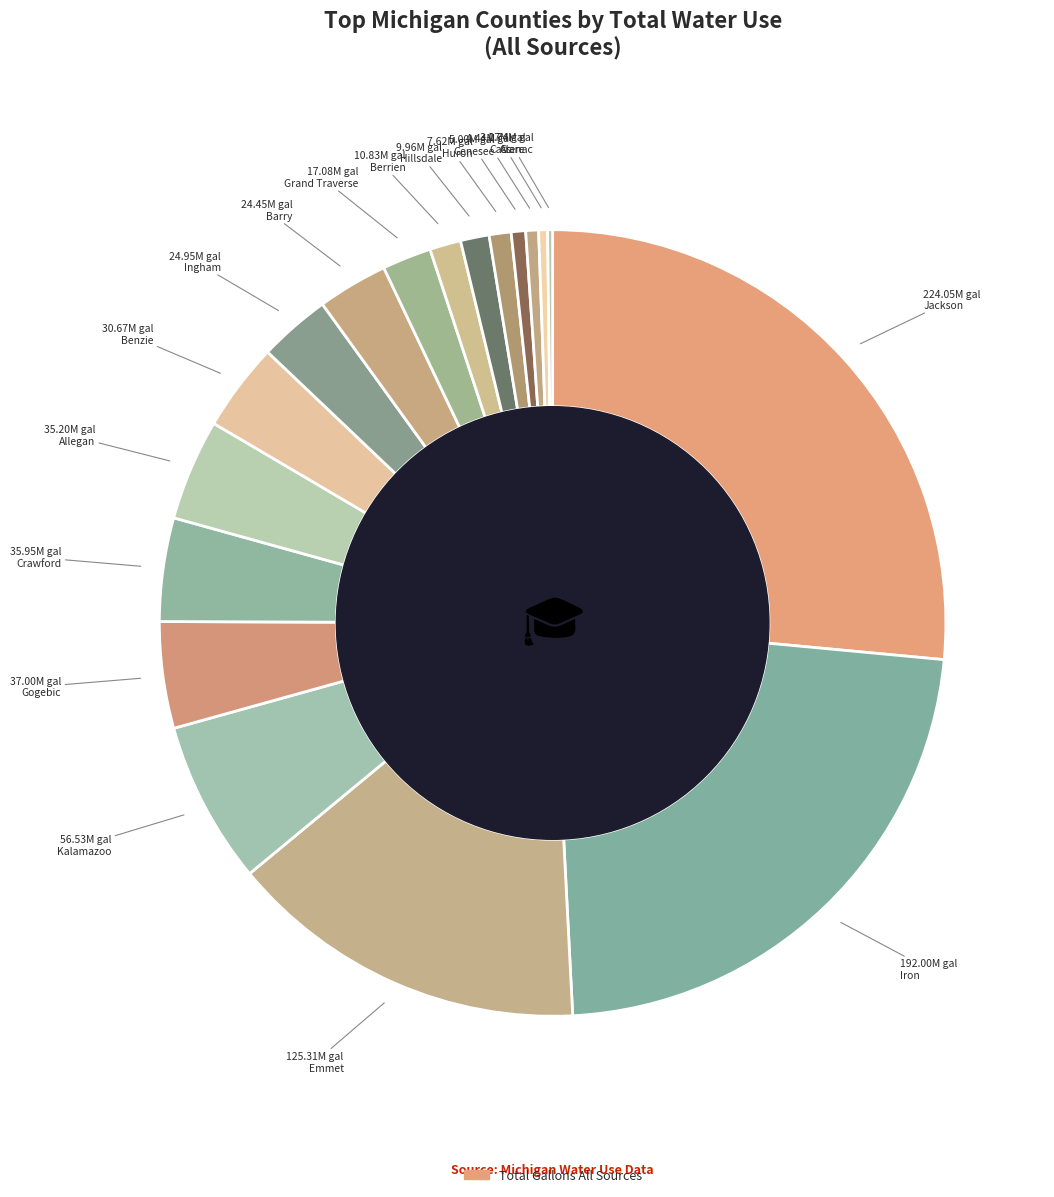

Which category has the biggest portion of the pie?

Jackson